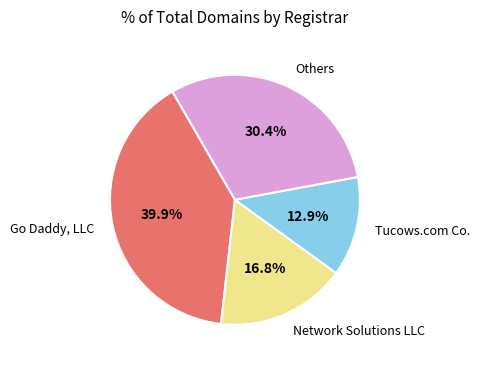

Does any single category account for the majority?

No